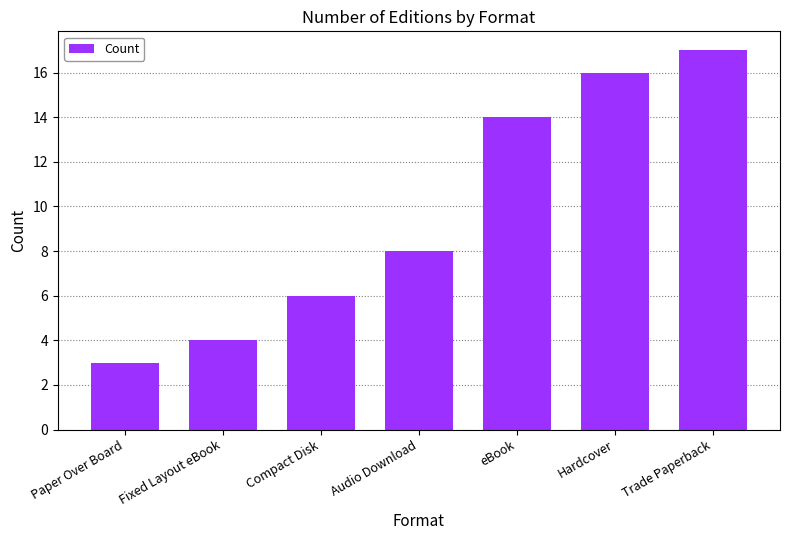

What is the greatest value displayed?

17